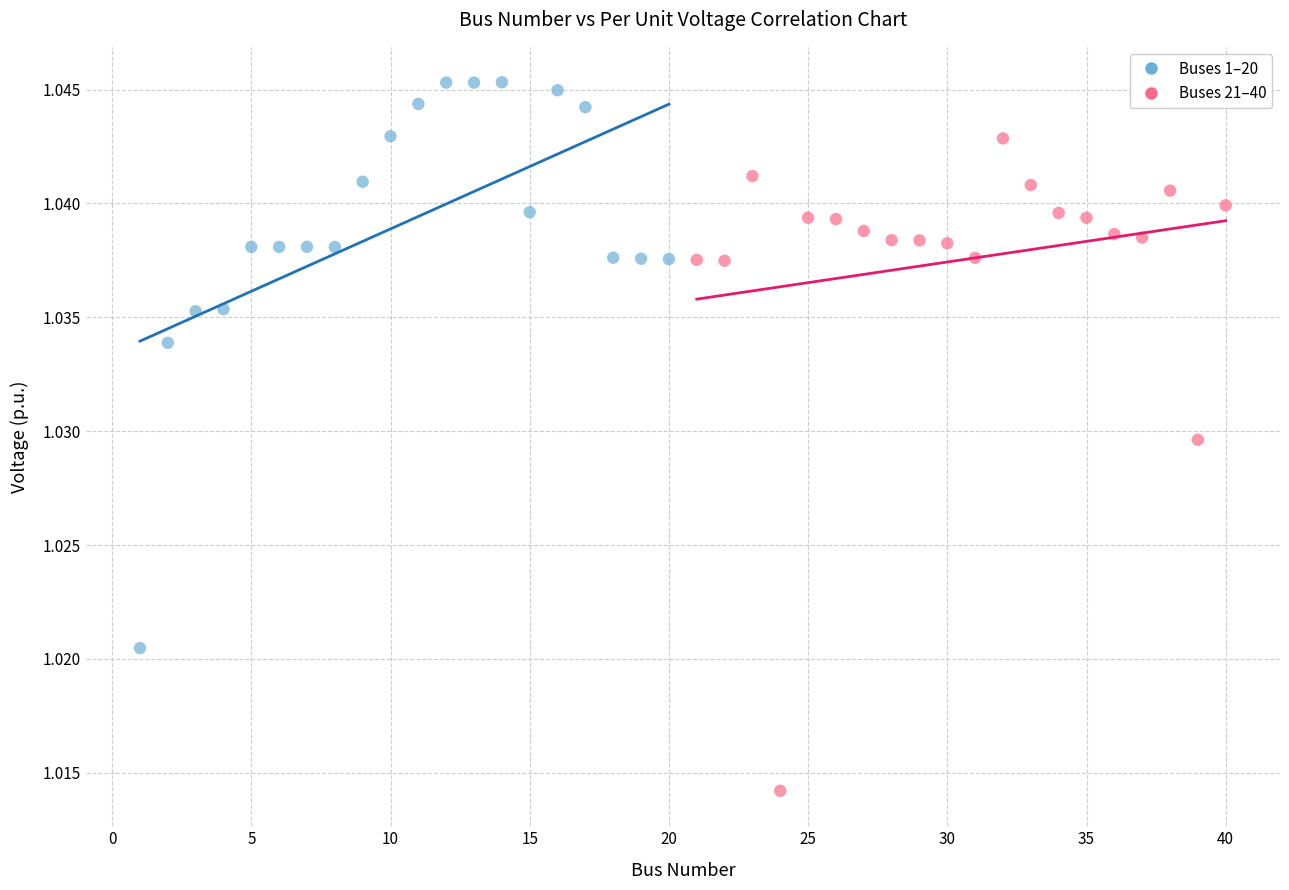

What are all the series names shown in the legend?

Buses 1–20, Buses 21–40